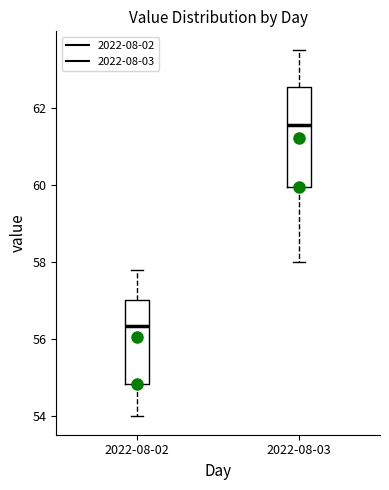

Which box is the tallest, from its lower edge to its upper edge?

2022-08-03